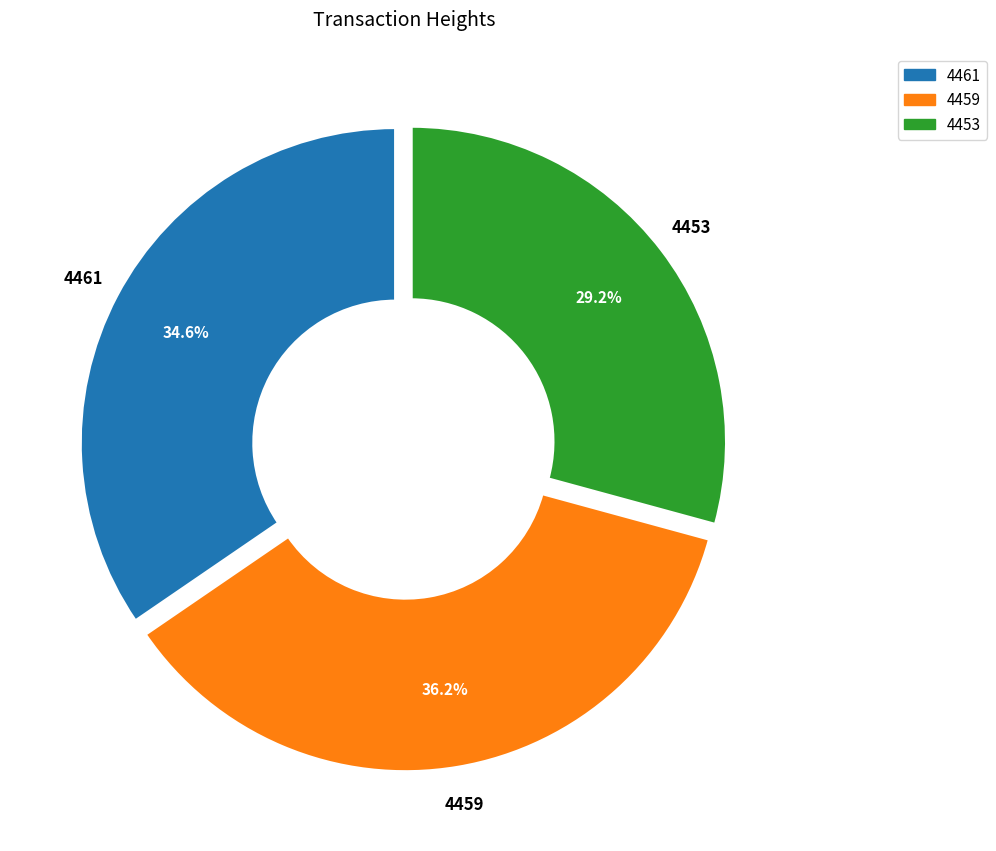

Do 4461 and 4459 together represent more than half of the pie?

Yes